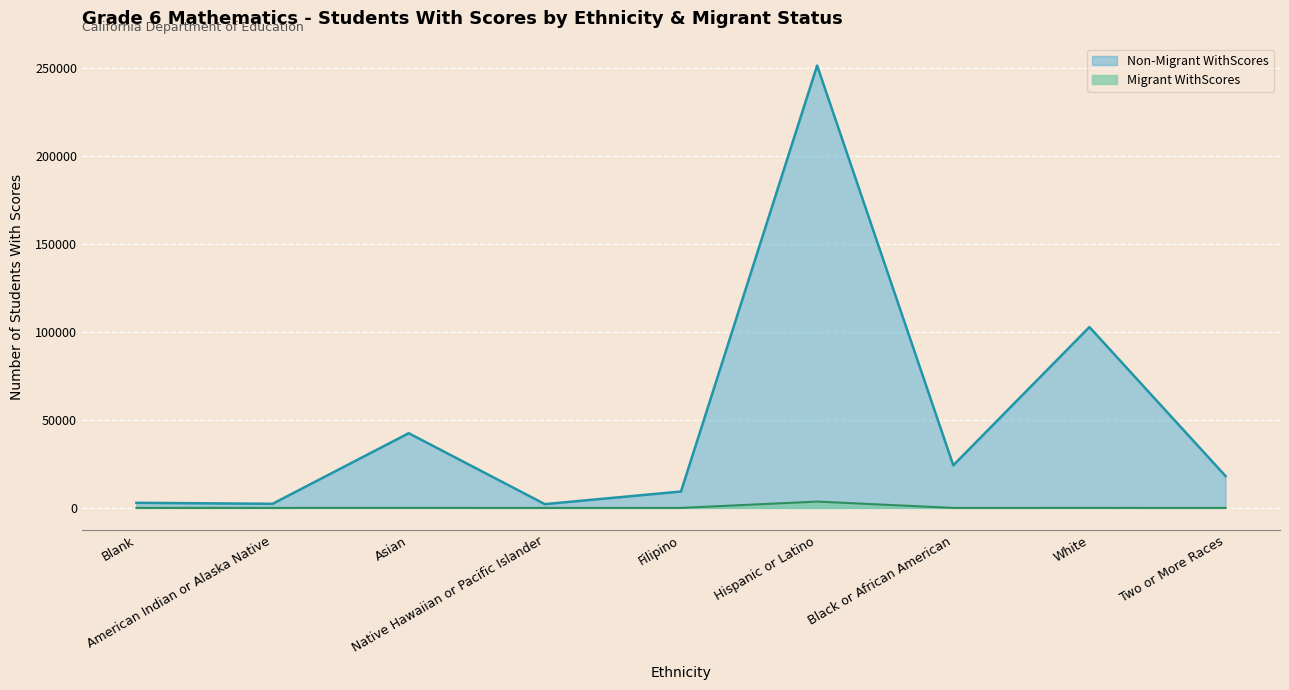

At how many categories does at least one series exceed 56947?

2